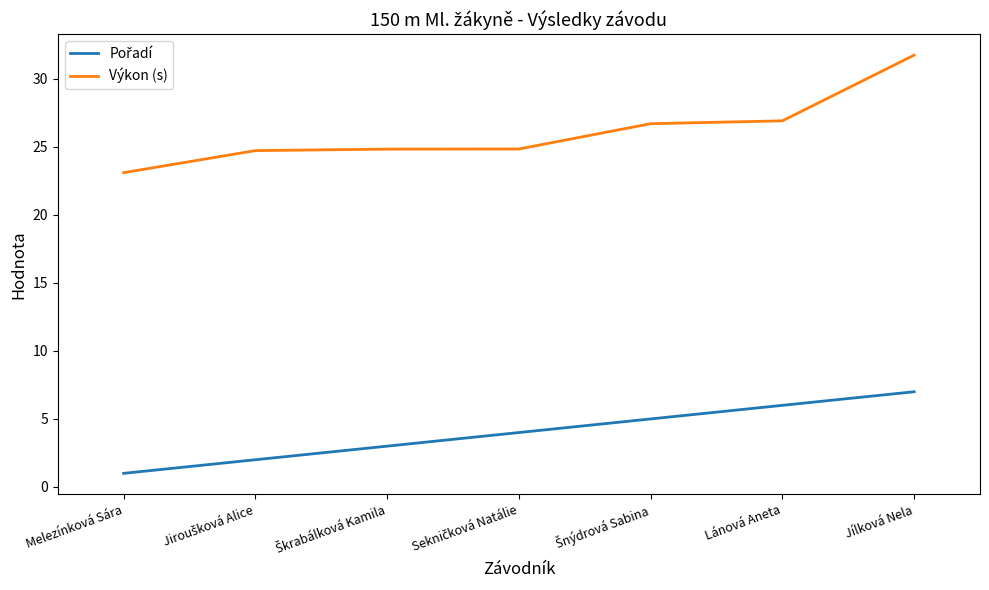

What is the approximate value of Výkon (s) at Melezínková Sára?

23.1